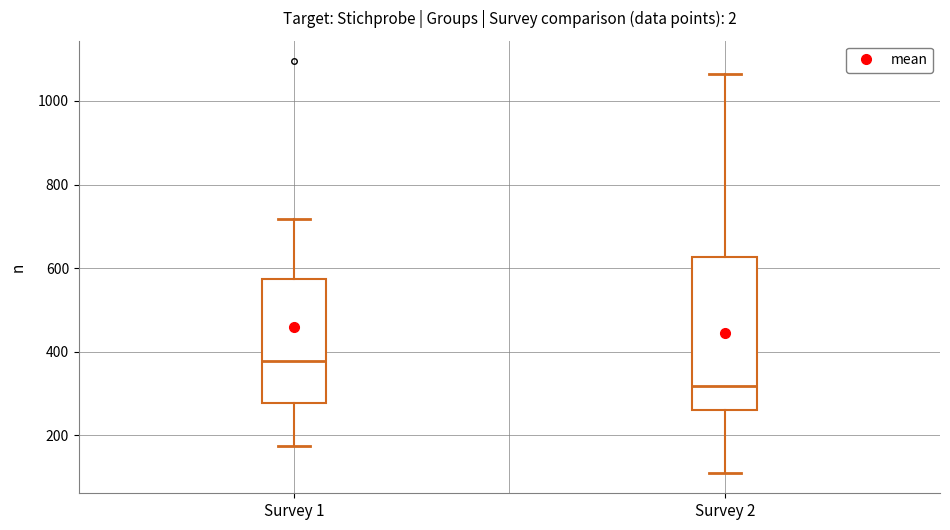

Reading left to right, read every box against the y-axis: the position of its median line, the range the box covers, and the ends of its whiskers. The values are not printed on the chart, so give them approximately, as read against the axis.

Survey 1: median 380, box 280 to 580, whiskers 180 to 720
Survey 2: median 320, box 260 to 620, whiskers 120 to 1060